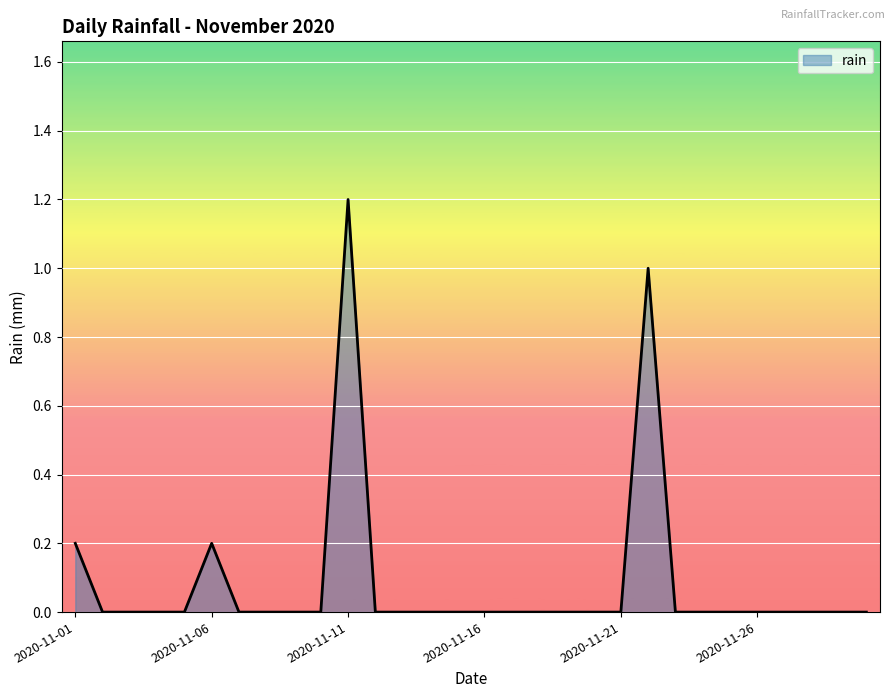

What is the difference between the maximum and minimum values?

1.2